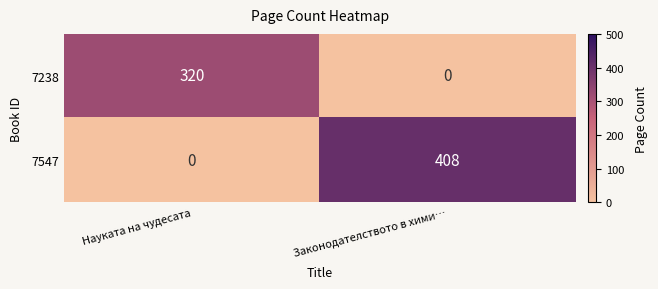

Rank the series at Законодателството в хими… from highest to lowest value.

7547, 7238